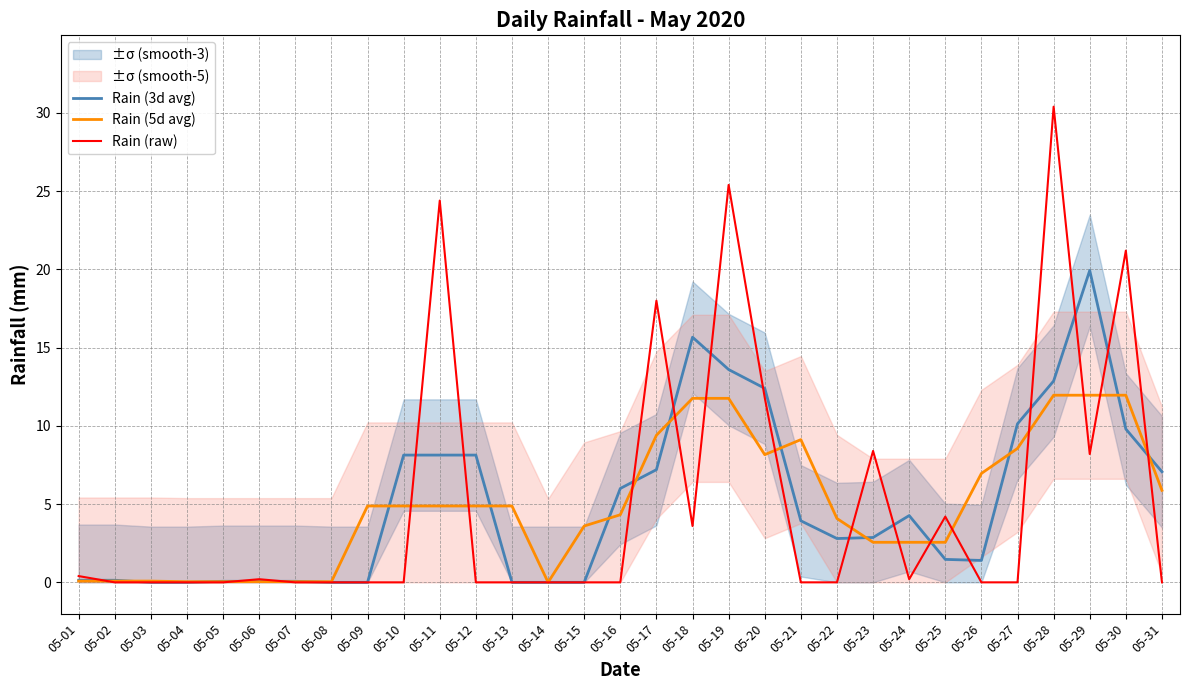

Where is the first local minimum for Rain (5d avg)?

05-14